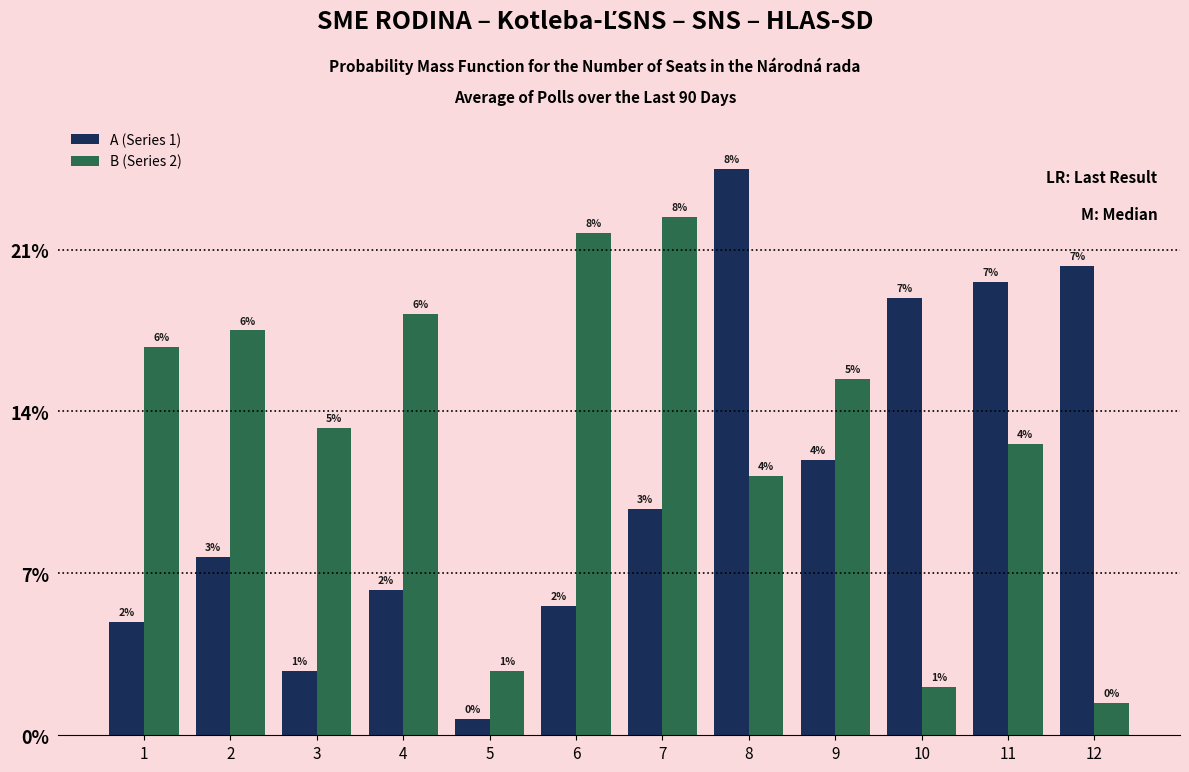

Between 3 and 10, which is larger?

10